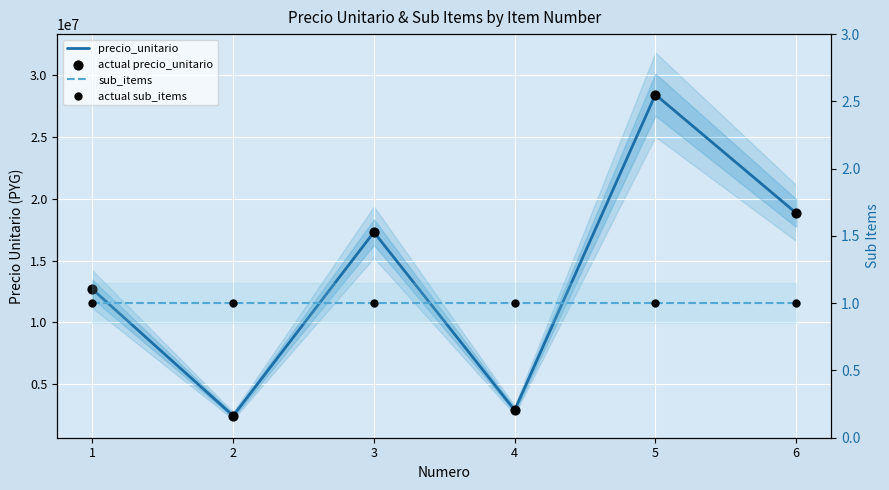

Which series has the largest total across all categories?

precio_unitario